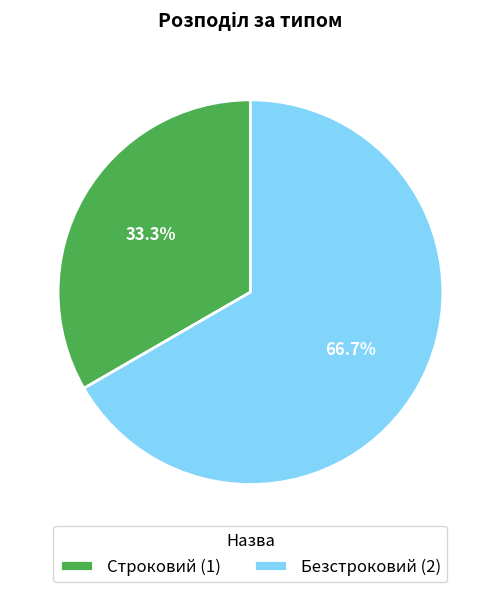

Which slice is the largest?

Безстроковий